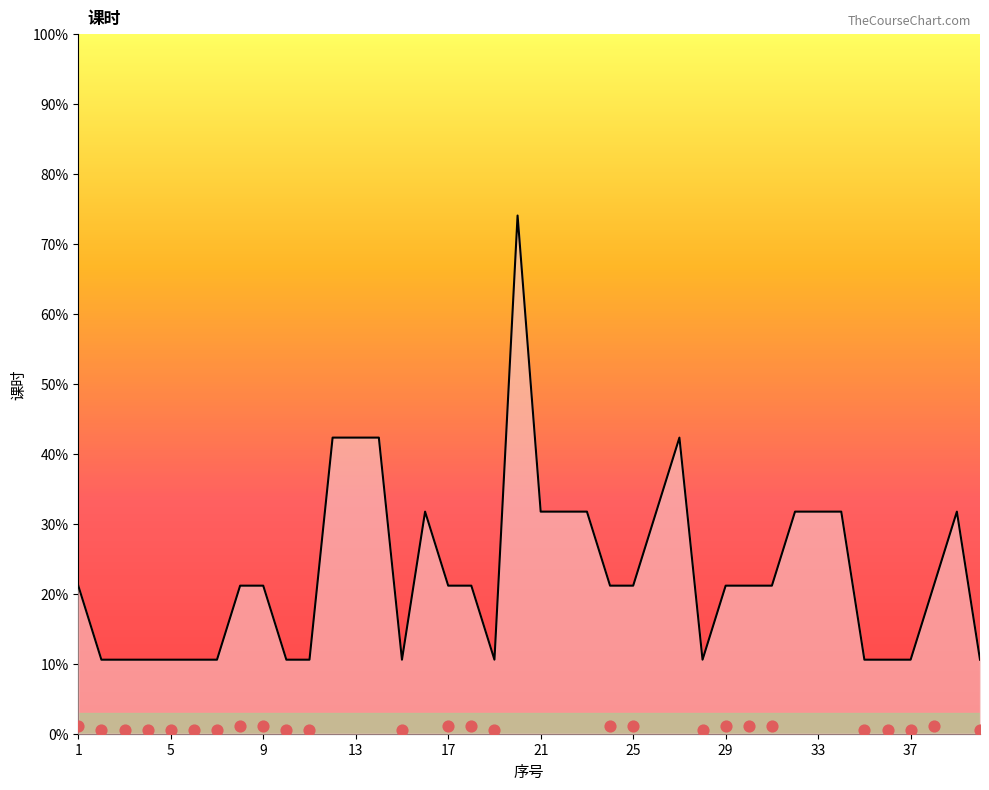

Between 16 and 26, which is larger?

26